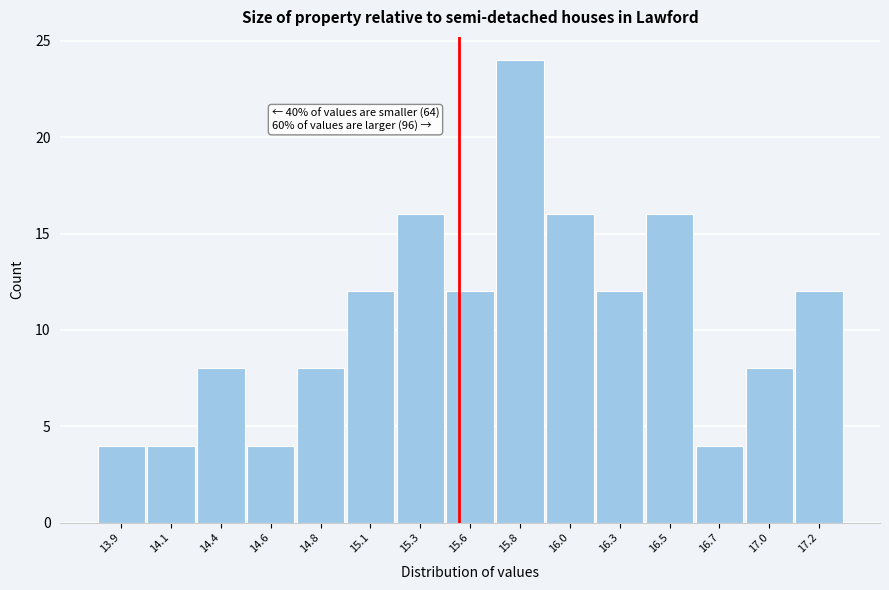

Reading left to right, what are all the values shown in this chart?

4	4	8	4	8	12	16	12	24	16	12	16	4	8	12